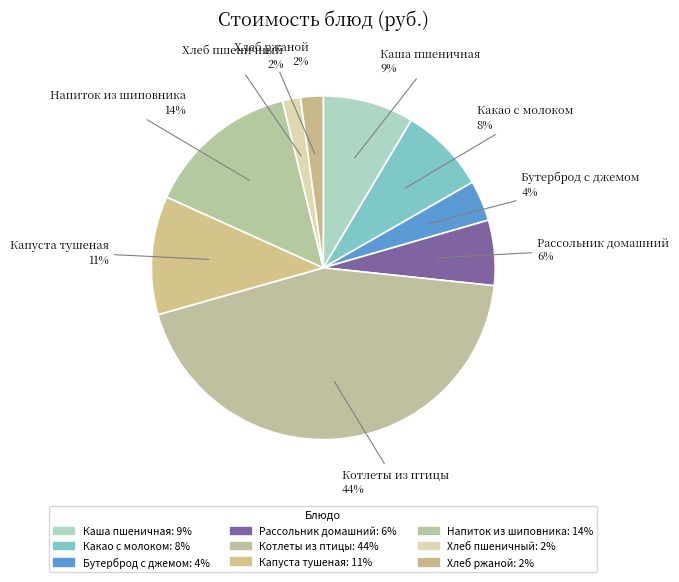

Is the sum of Капуста тушеная and Какао с молоком greater than half?

No